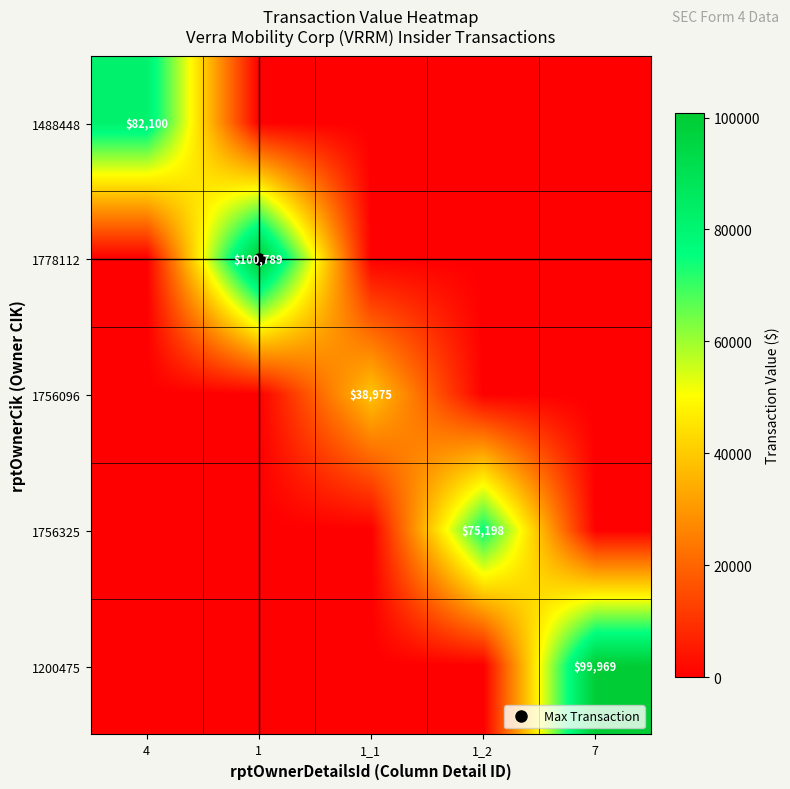

What is the difference between the highest and lowest values at 7?

99969